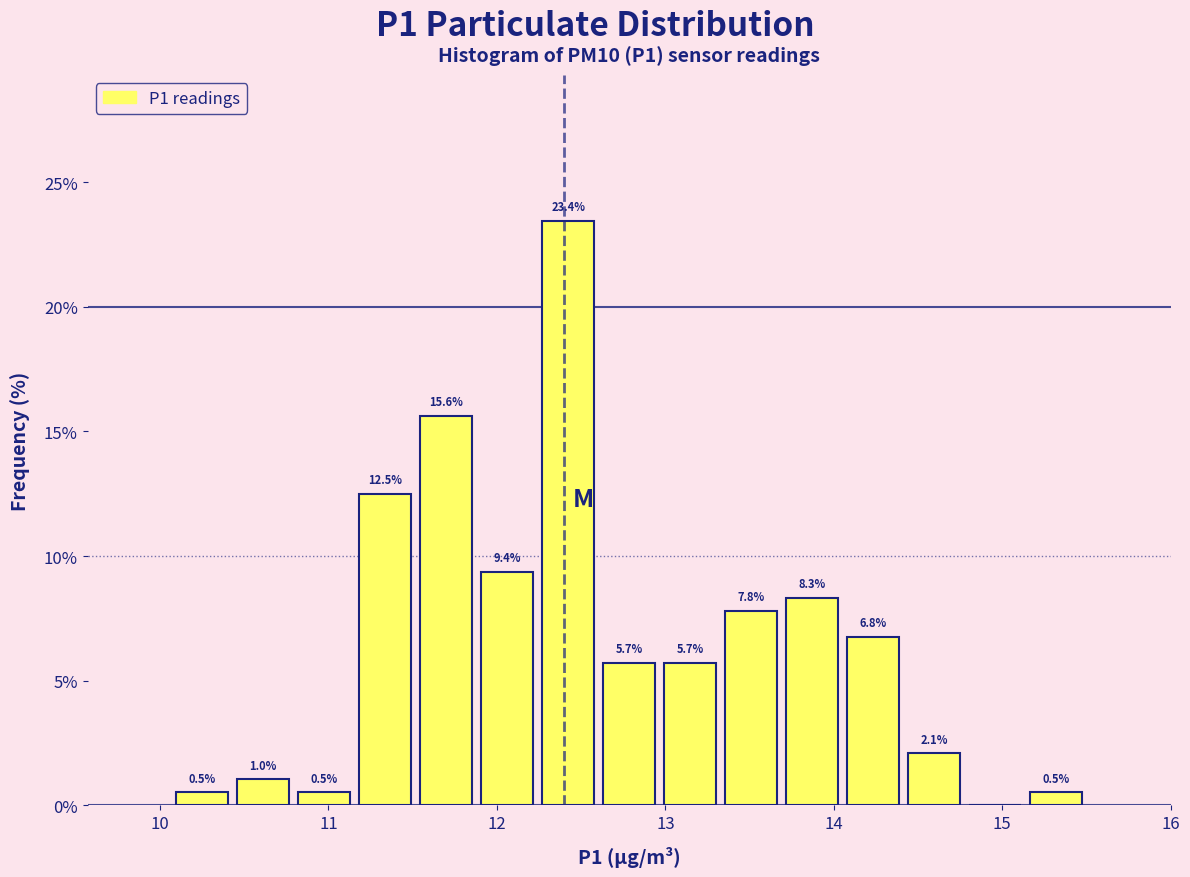

Read against the x-axis, roughly where is the centre of the tallest bar?

12.4